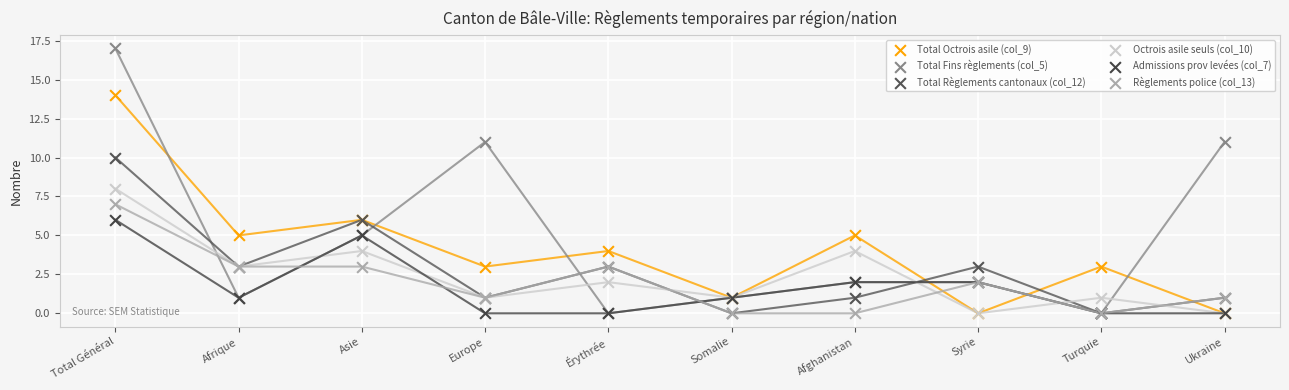

Which series has the largest Y range (max minus min)?

Total Fins règlements (col_5)